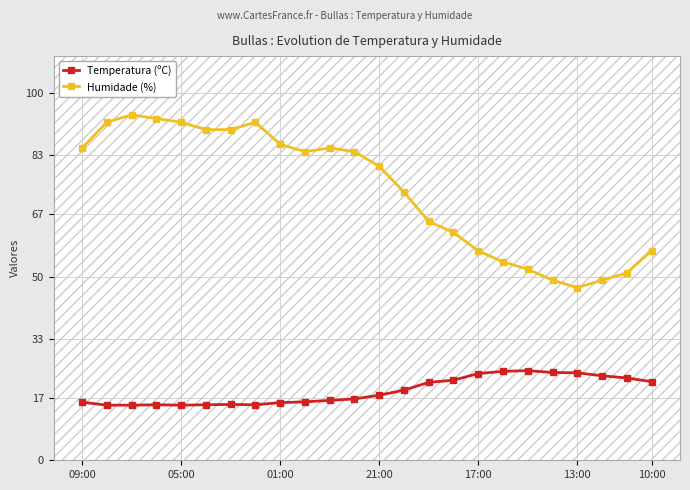

True or false: Humidade (%) and Temperatura (ºC) cross at least once.

False